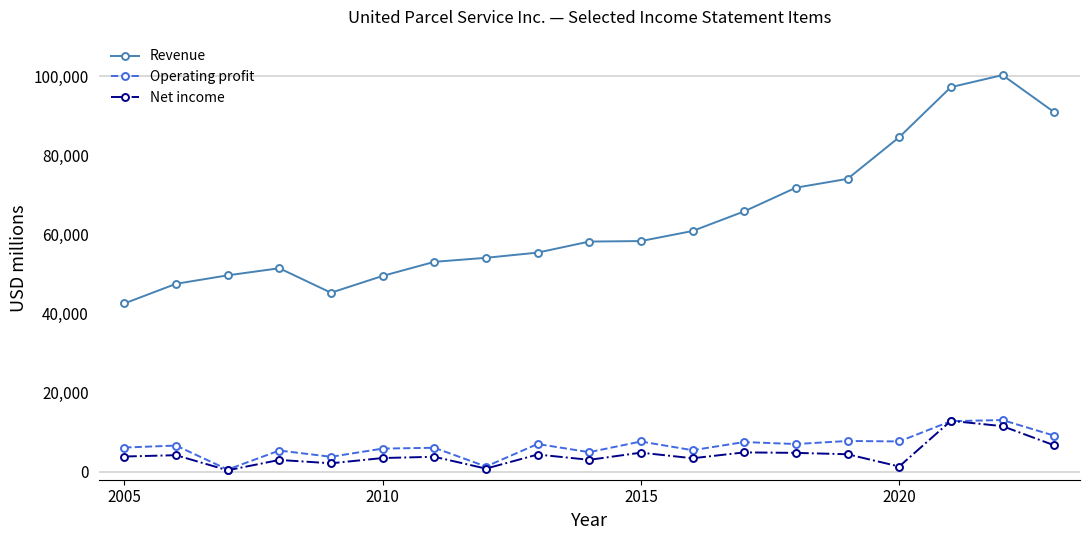

At how many categories does at least one series exceed 20840?

19